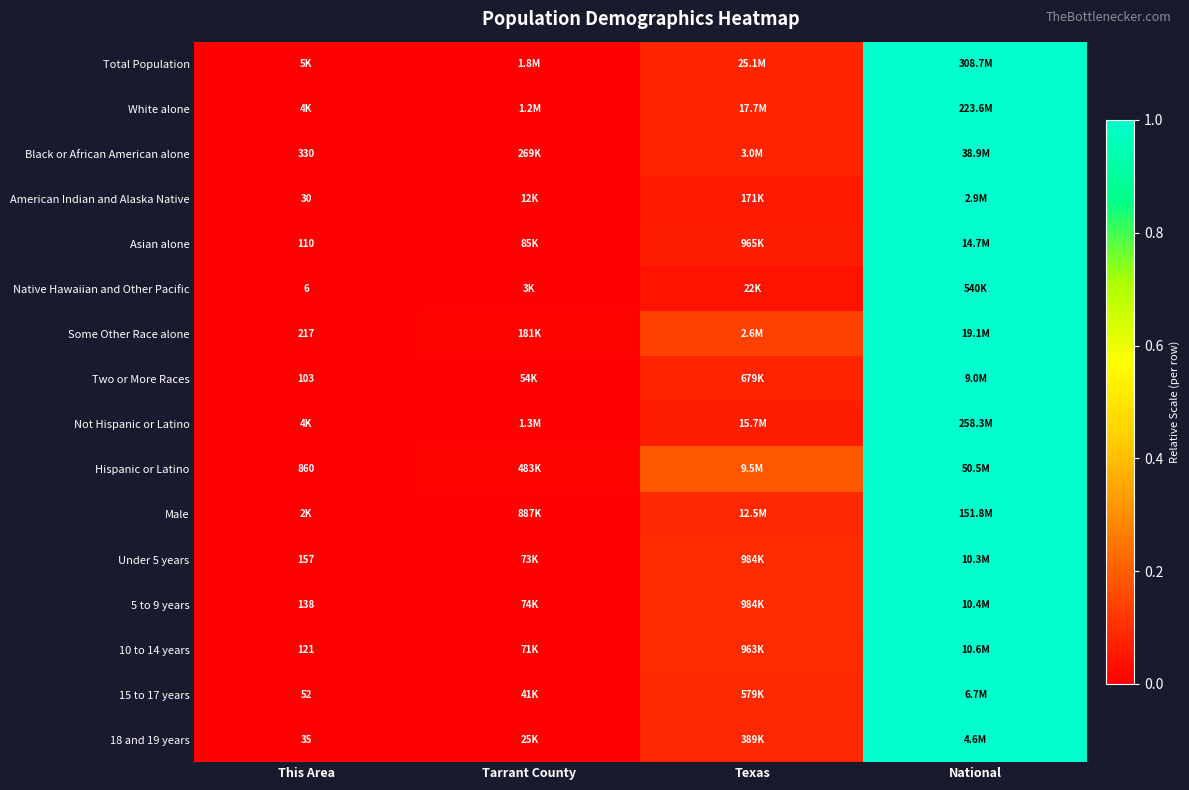

Between Texas and Tarrant County, which is larger?

Texas